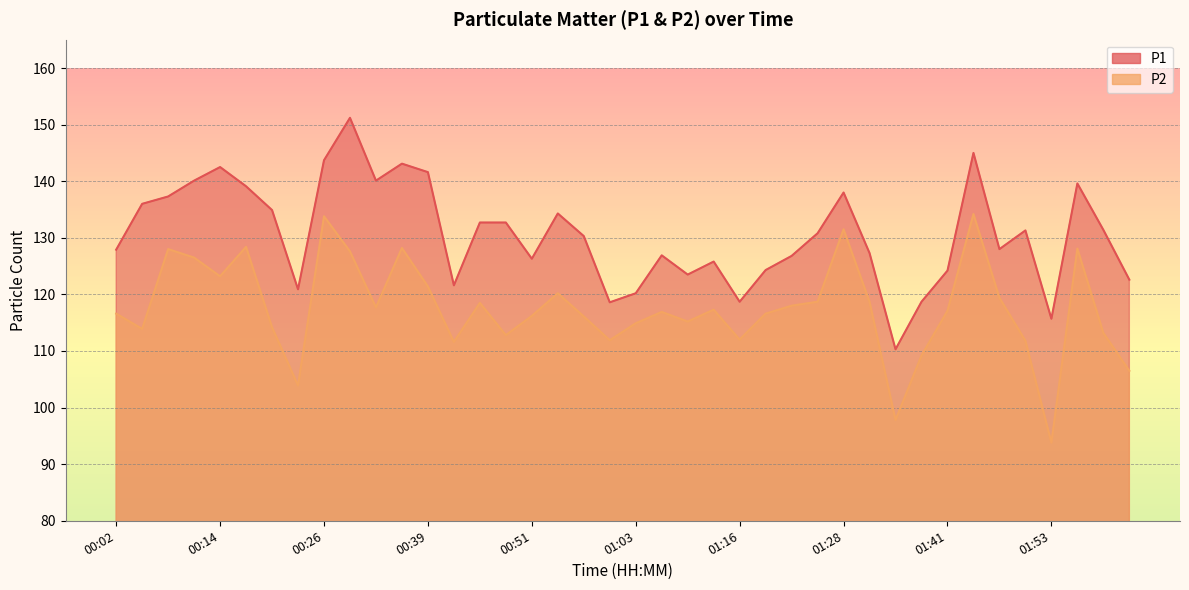

In P2, how many points are lower than both neighbors (excluding endpoints)?

11